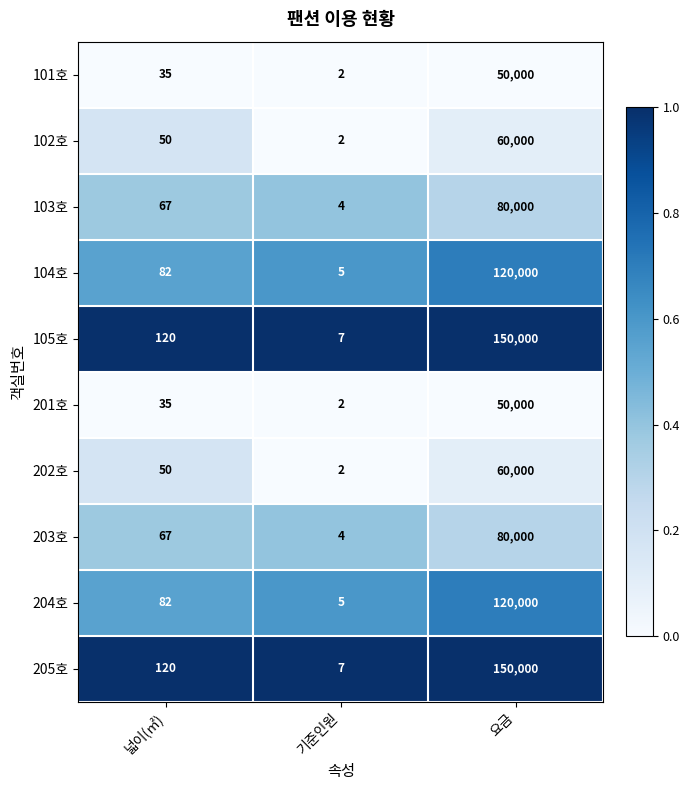

Count the number of data series in this chart.

10